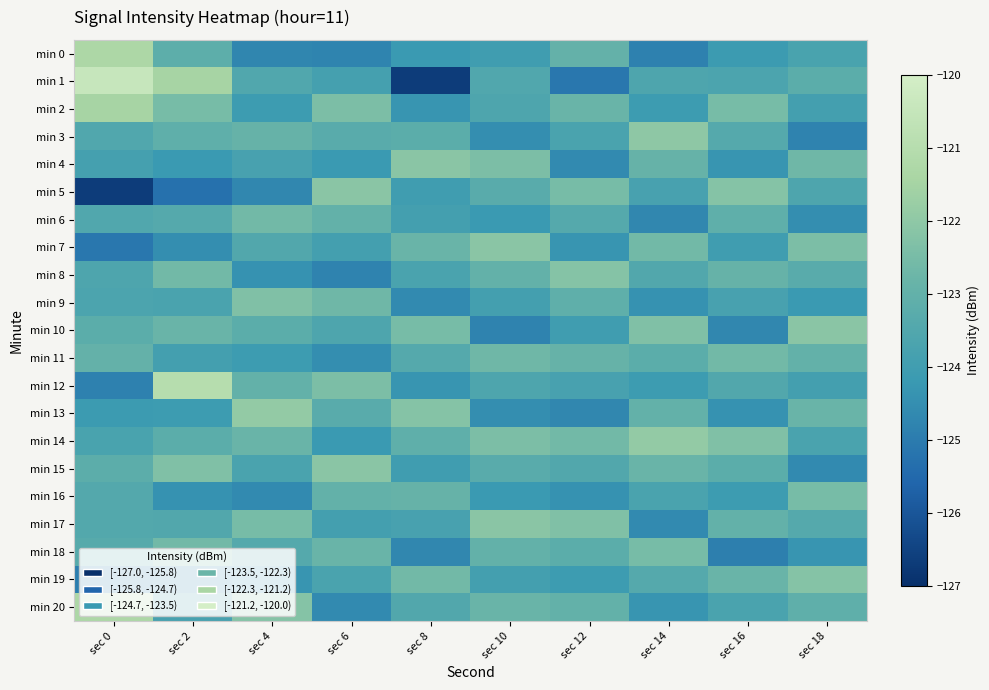

Which series has the largest range (max minus min)?

min 1